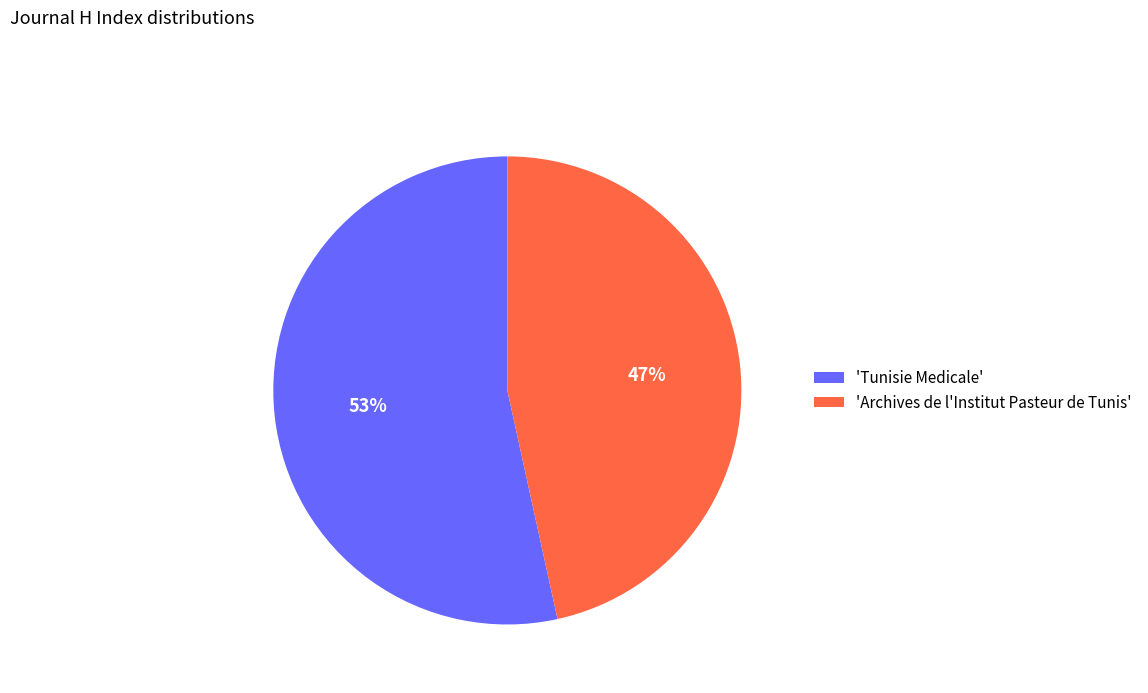

True or false: 'Tunisie Medicale' accounts for 53% of the total.

True